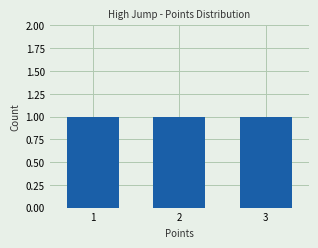

Reading left to right, transcribe this chart: for each bar, give the range it covers on the x-axis and its height. The values are not printed on the chart, so give them approximately, as read against the axis.

0.5 to 1.5: 1
1.5 to 2.5: 1
2.5 to 3.5: 1